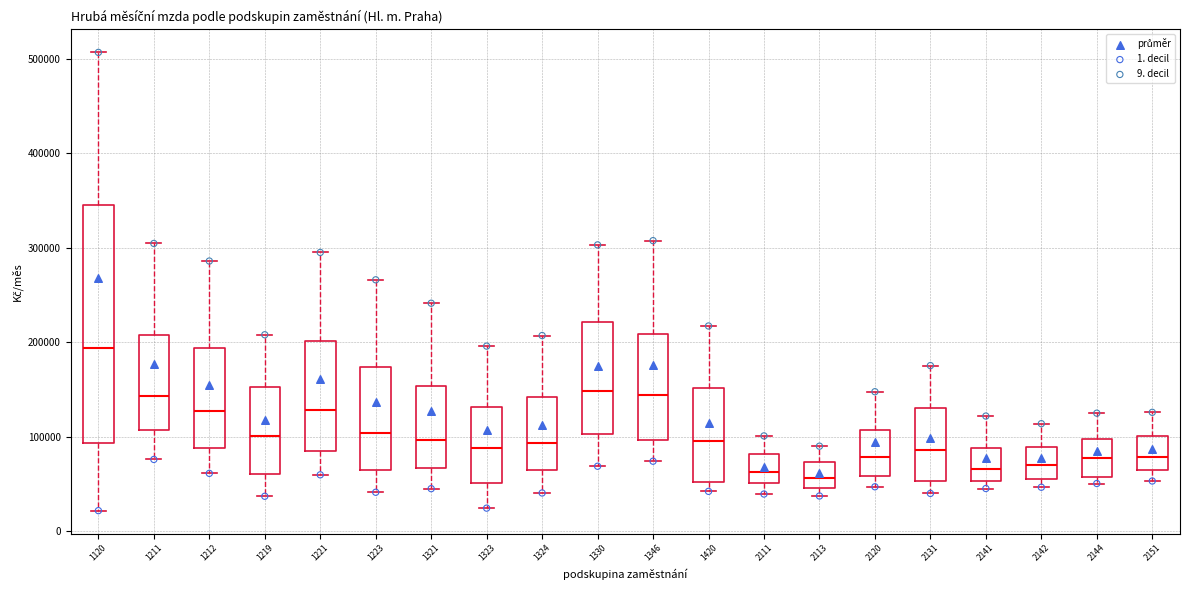

Reading left to right, read every box against the y-axis: the position of its median line, the range the box covers, and the ends of its whiskers. The values are not printed on the chart, so give them approximately, as read against the axis.

1120: median 190000, box 90000 to 340000, whiskers 20000 to 510000
1211: median 140000, box 110000 to 210000, whiskers 80000 to 300000
1212: median 130000, box 90000 to 190000, whiskers 60000 to 290000
1219: median 100000, box 60000 to 150000, whiskers 40000 to 210000
1221: median 130000, box 90000 to 200000, whiskers 60000 to 300000
1223: median 100000, box 60000 to 170000, whiskers 40000 to 270000
1321: median 100000, box 70000 to 150000, whiskers 40000 to 240000
1323: median 90000, box 50000 to 130000, whiskers 20000 to 200000
1324: median 90000, box 60000 to 140000, whiskers 40000 to 210000
1330: median 150000, box 100000 to 220000, whiskers 70000 to 300000
1346: median 140000, box 100000 to 210000, whiskers 70000 to 310000
1420: median 100000, box 50000 to 150000, whiskers 40000 to 220000
2111: median 60000, box 50000 to 80000, whiskers 40000 to 100000
2113: median 60000, box 50000 to 70000, whiskers 40000 to 90000
2120: median 80000, box 60000 to 110000, whiskers 50000 to 150000
2131: median 90000, box 50000 to 130000, whiskers 40000 to 180000
2141: median 70000, box 50000 to 90000, whiskers 50000 (just below the box's lower edge) to 120000
2142: median 70000, box 50000 to 90000, whiskers 50000 (just below the box's lower edge) to 110000
2144: median 80000, box 60000 to 100000, whiskers 50000 to 120000
2151: median 80000, box 60000 to 100000, whiskers 50000 to 130000